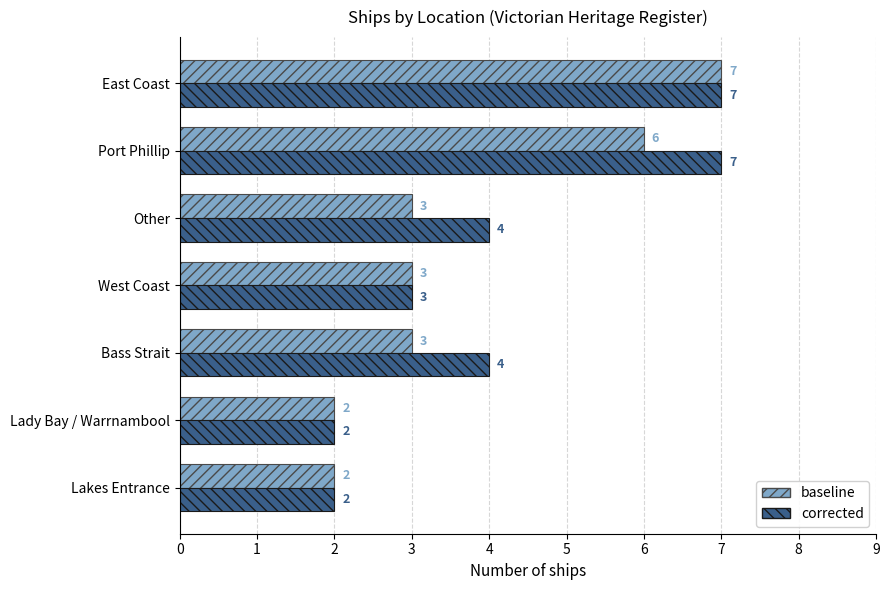

What value does the corrected series have at Other?

4